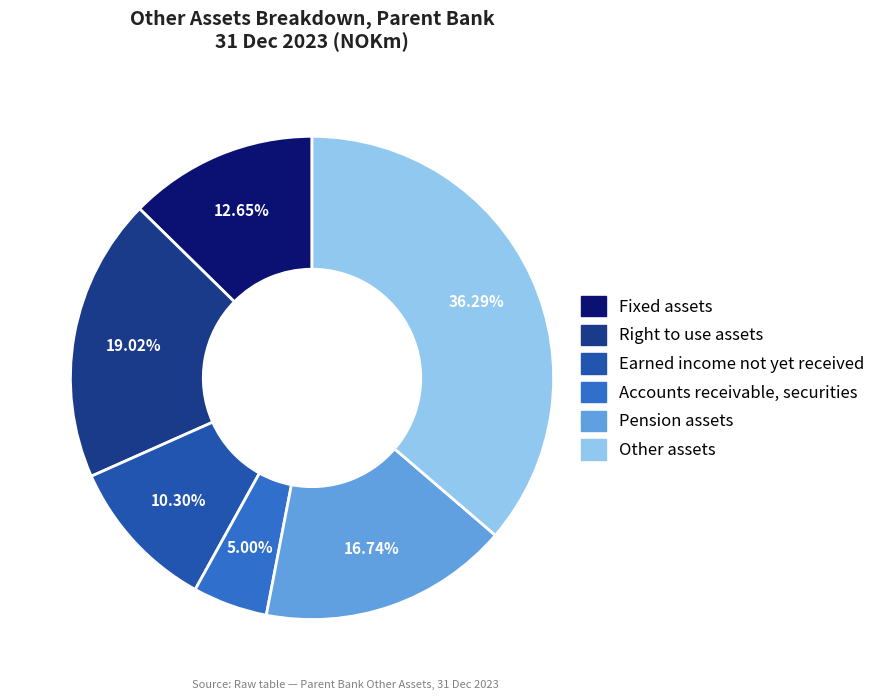

How many slices are in this pie chart?

6